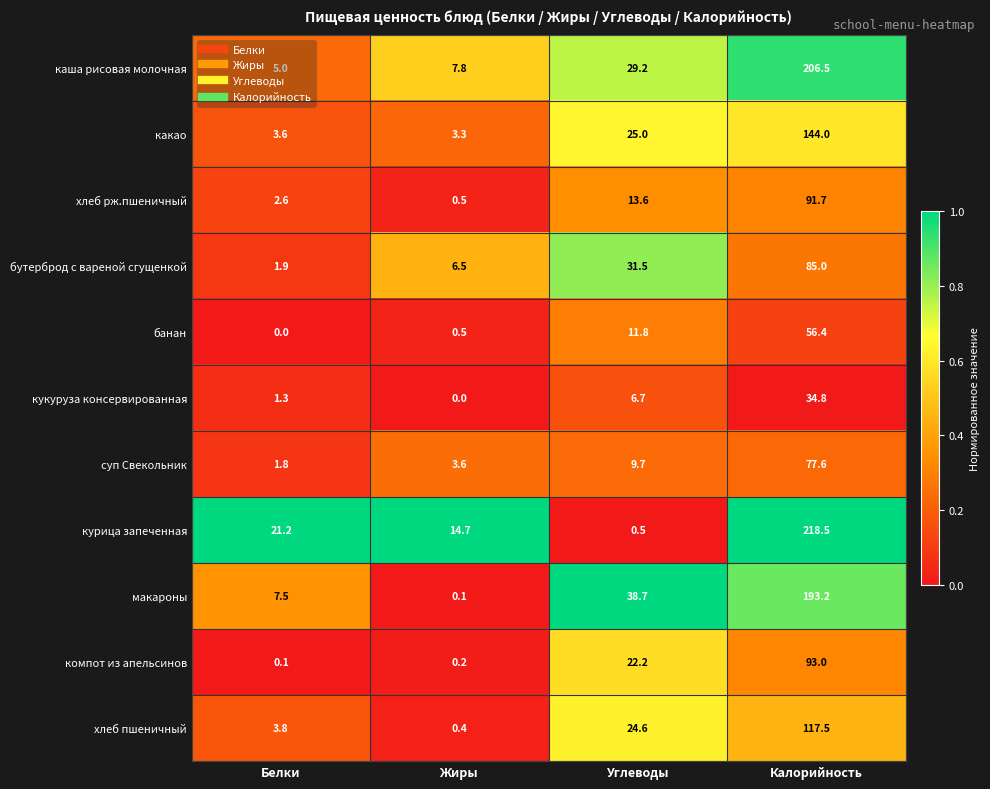

At how many categories does at least one series exceed 0?

4